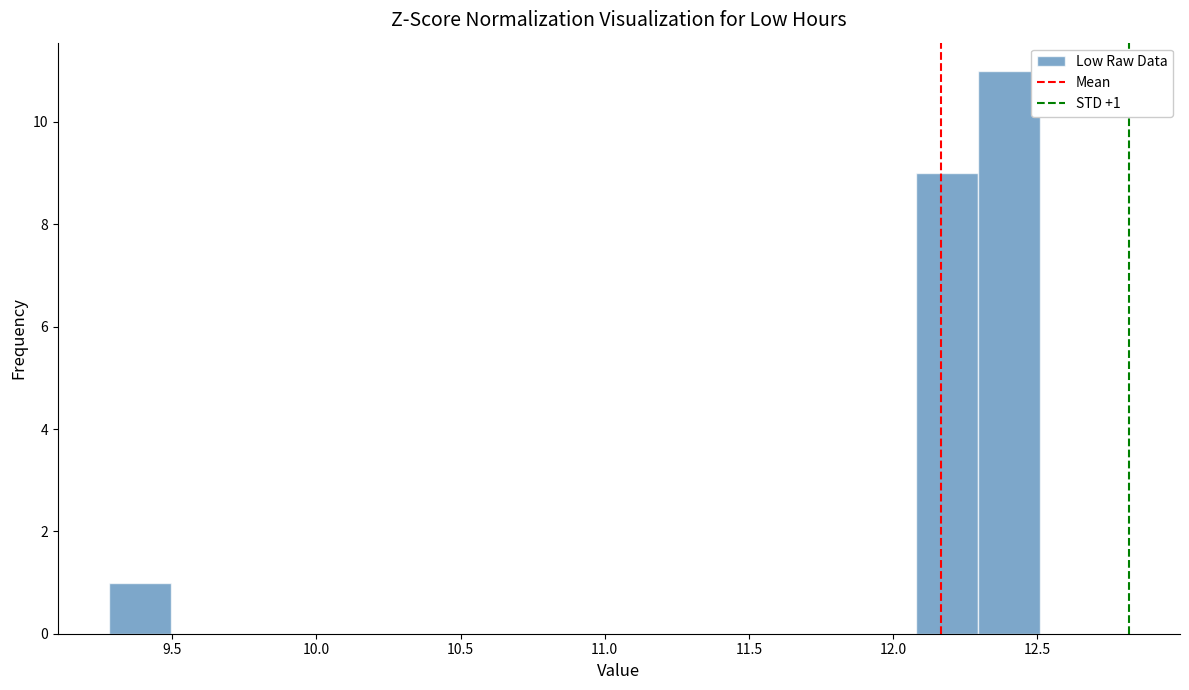

Over which range of the x-axis is the bar tallest?

12.30 to 12.50